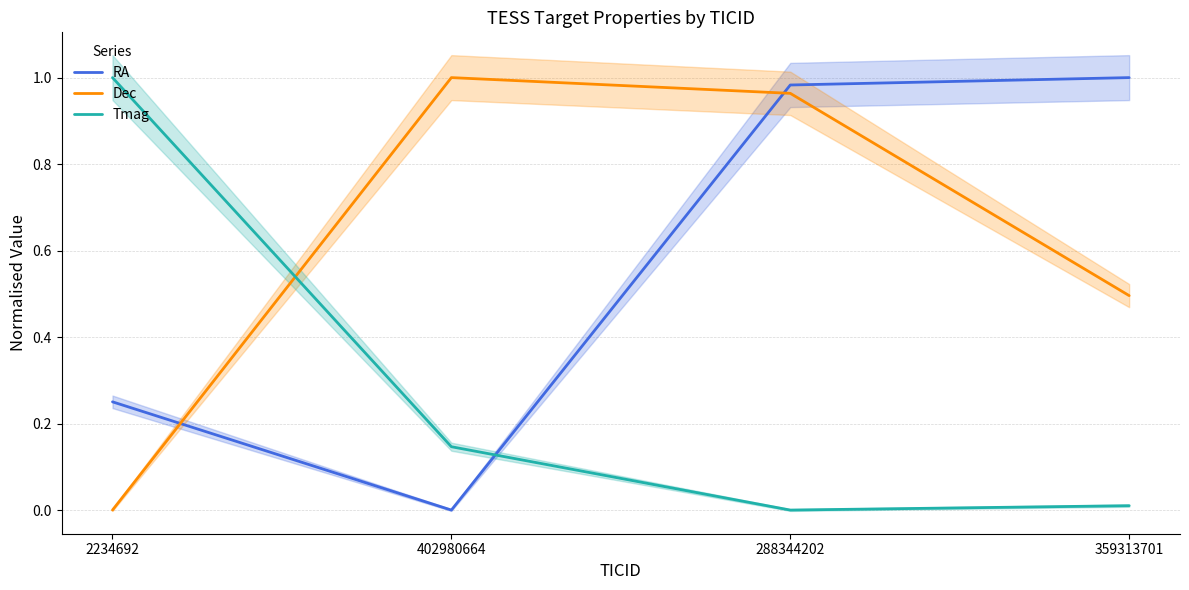

How many lines are shown in the chart?

3